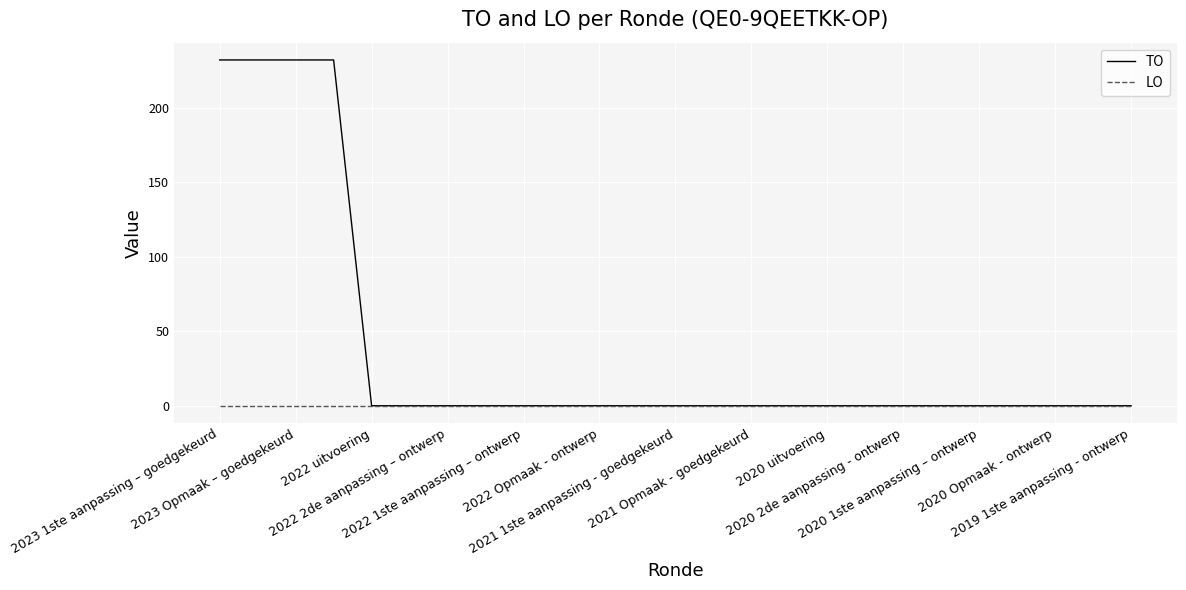

What are all the series names shown in the legend?

TO, LO